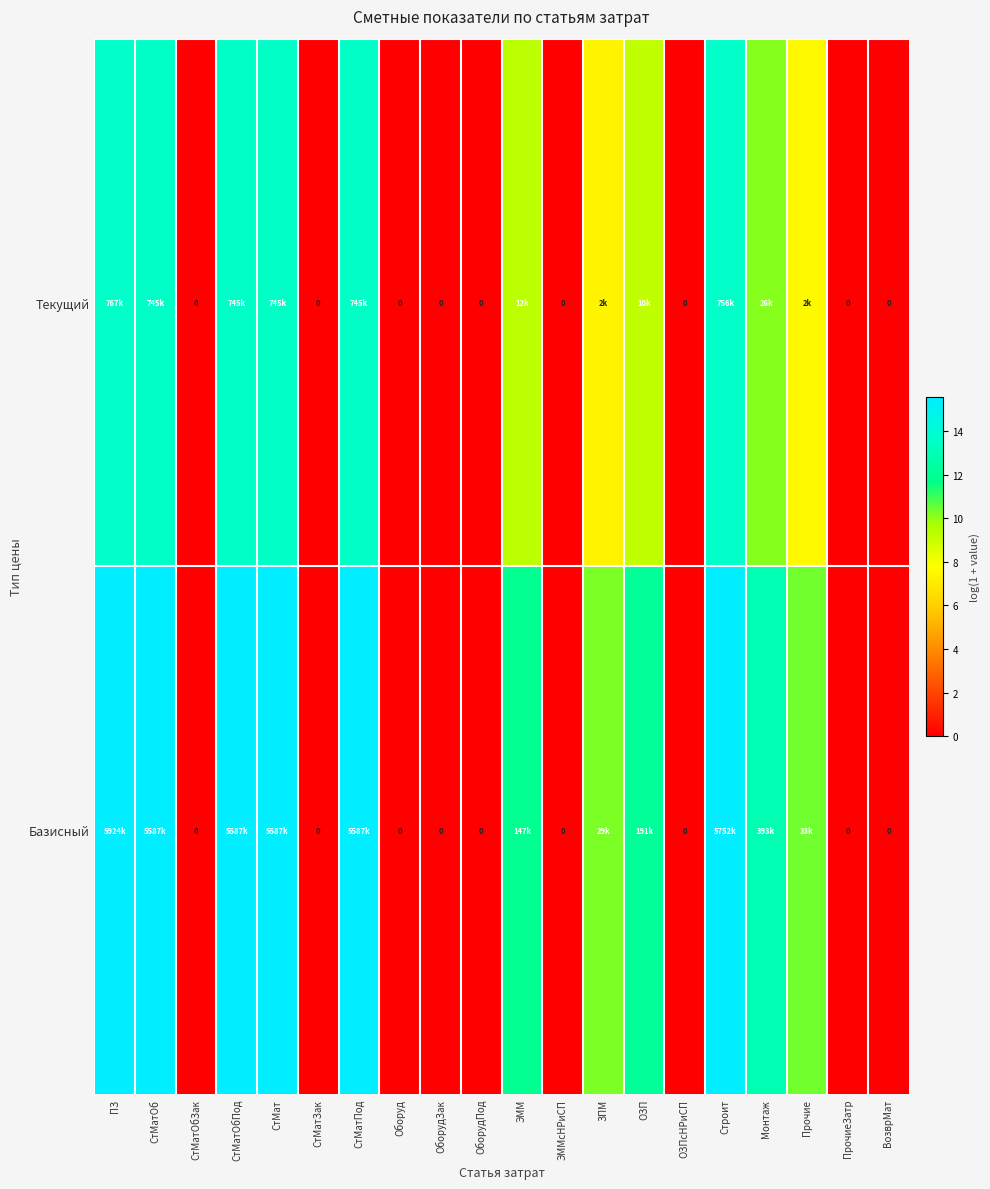

How many categories are shown in the chart?

20